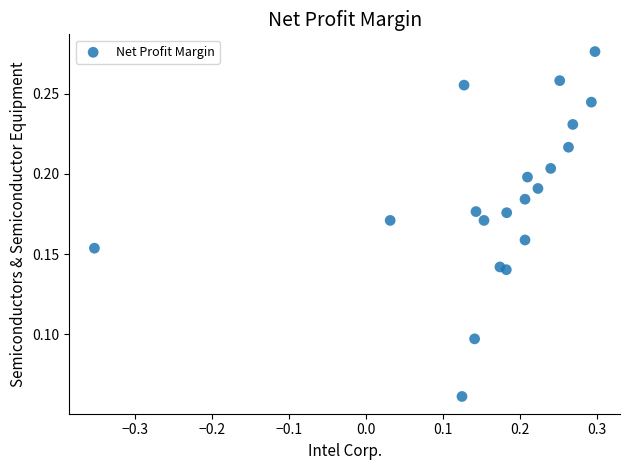

What is the range of X values (max minus min)?

0.7